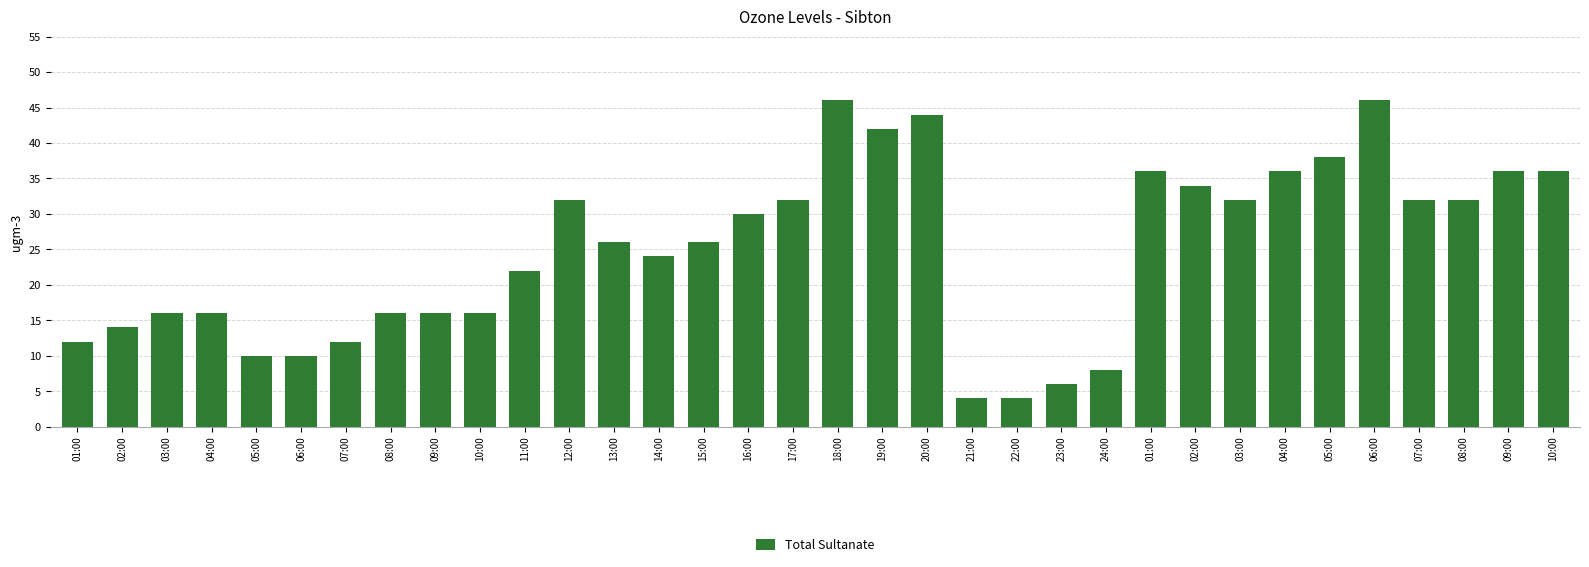

How many bars are there in total?

34